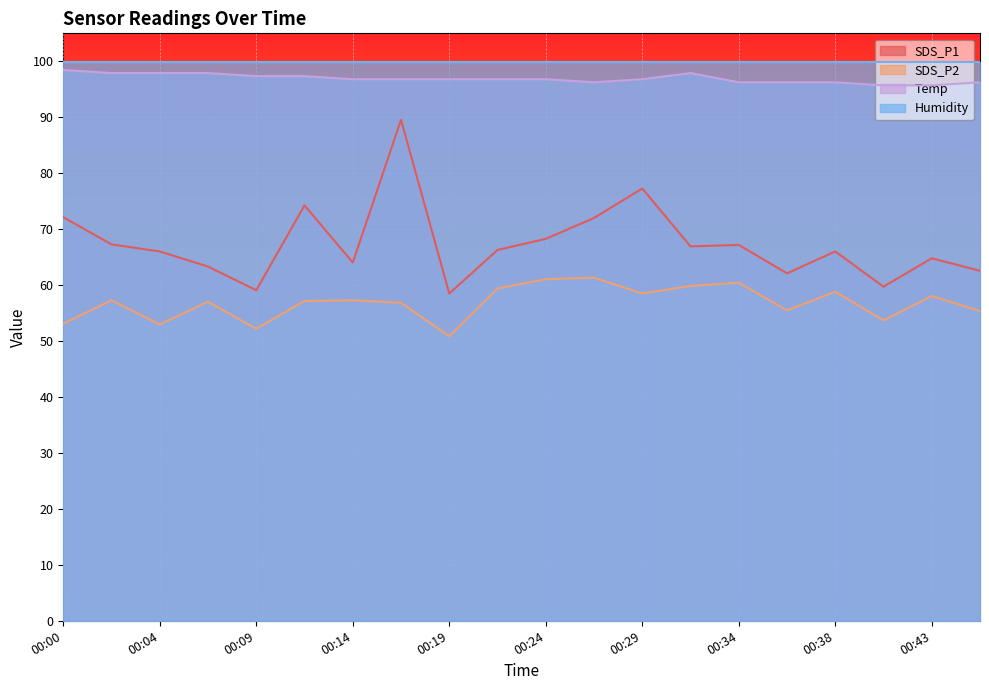

Rank the series by their maximum value, from lowest to highest.

SDS_P2, SDS_P1, Temp, Humidity